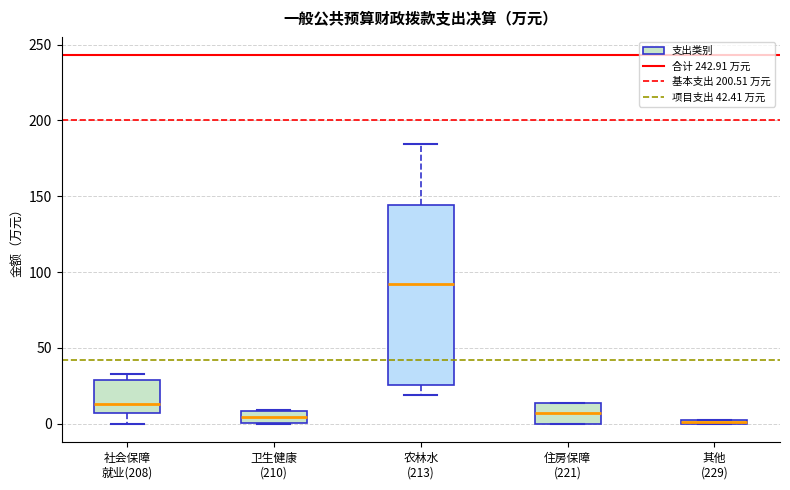

Which box is the tallest, from its lower edge to its upper edge?

农林水 (213)